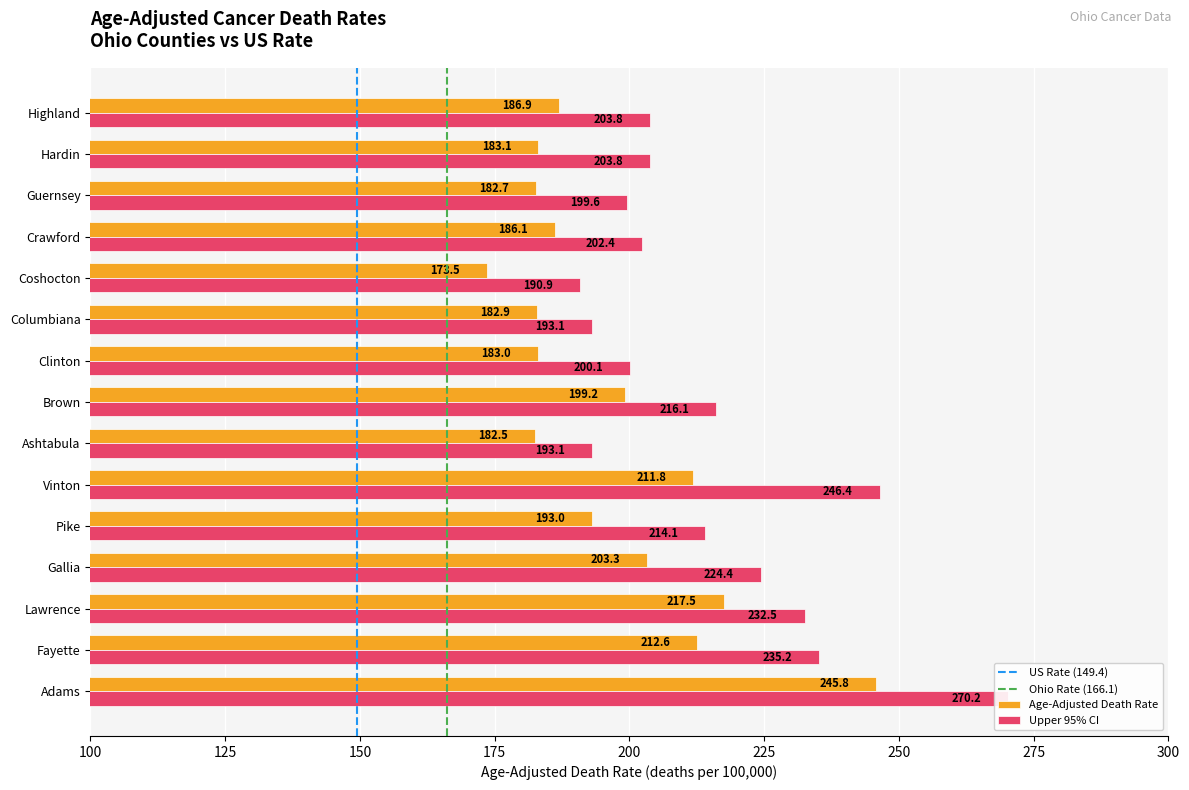

Count the number of categories in the chart.

15